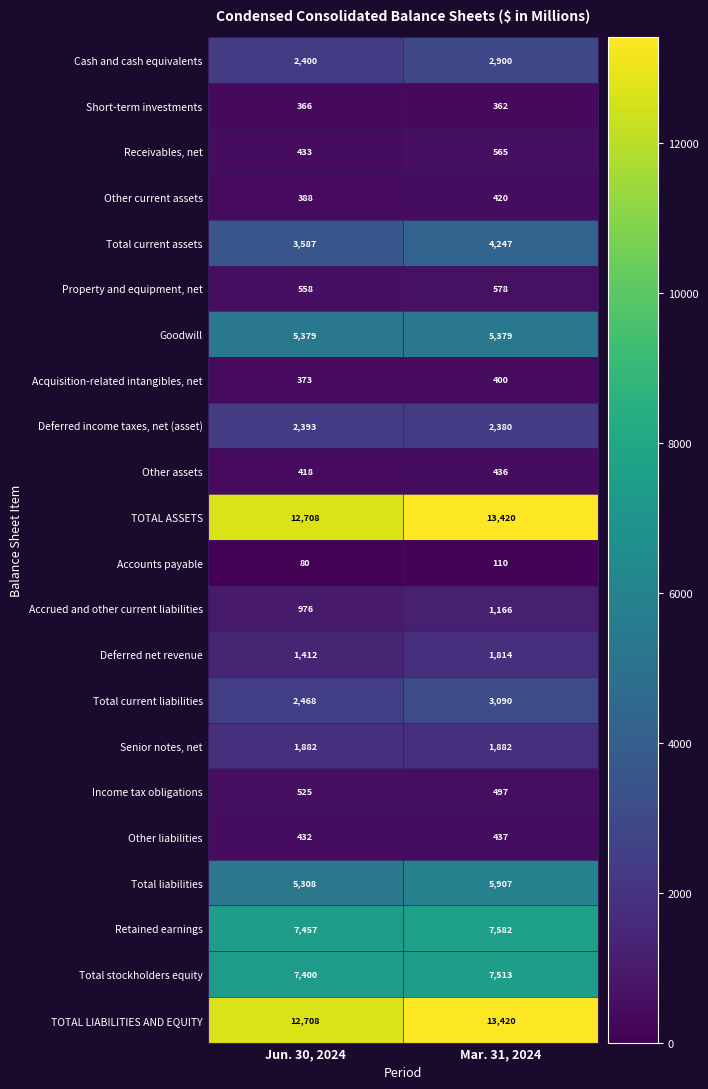

What is the sum of all Senior notes, net values?

3764